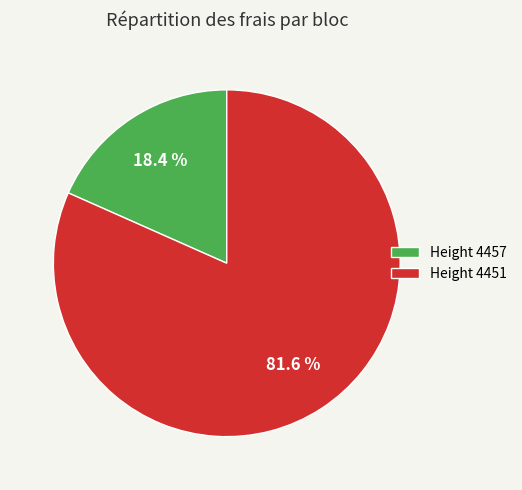

Which has a higher value, Height 4457 or Height 4451?

Height 4451